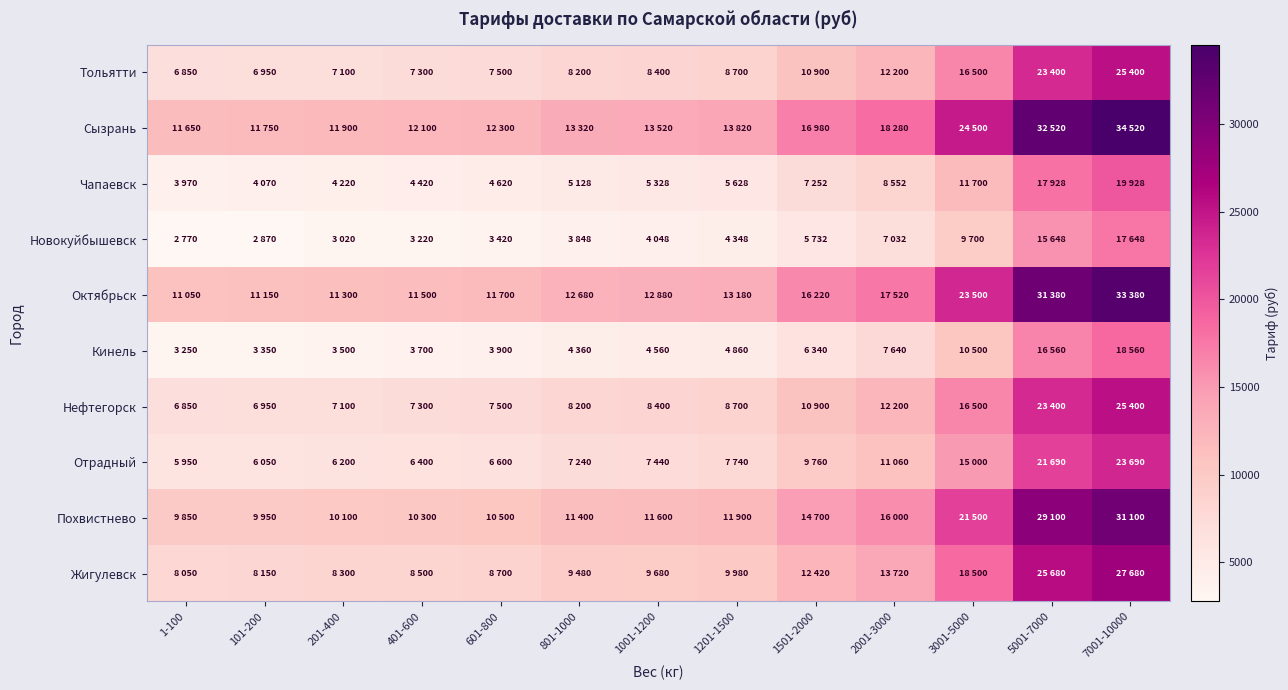

Reading right to left, what are all the values shown in this chart?

Тольятти: 7001-10000=25400	5001-7000=23400	3001-5000=16500	2001-3000=12200	1501-2000=10900	1201-1500=8700	1001-1200=8400	801-1000=8200	601-800=7500	401-600=7300	201-400=7100	101-200=6950	1-100=6850
Сызрань: 7001-10000=34520	5001-7000=32520	3001-5000=24500	2001-3000=18280	1501-2000=16980	1201-1500=13820	1001-1200=13520	801-1000=13320	601-800=12300	401-600=12100	201-400=11900	101-200=11750	1-100=11650
Чапаевск: 7001-10000=19928	5001-7000=17928	3001-5000=11700	2001-3000=8552	1501-2000=7252	1201-1500=5628	1001-1200=5328	801-1000=5128	601-800=4620	401-600=4420	201-400=4220	101-200=4070	1-100=3970
Новокуйбышевск: 7001-10000=17648	5001-7000=15648	3001-5000=9700	2001-3000=7032	1501-2000=5732	1201-1500=4348	1001-1200=4048	801-1000=3848	601-800=3420	401-600=3220	201-400=3020	101-200=2870	1-100=2770
Октябрьск: 7001-10000=33380	5001-7000=31380	3001-5000=23500	2001-3000=17520	1501-2000=16220	1201-1500=13180	1001-1200=12880	801-1000=12680	601-800=11700	401-600=11500	201-400=11300	101-200=11150	1-100=11050
Кинель: 7001-10000=18560	5001-7000=16560	3001-5000=10500	2001-3000=7640	1501-2000=6340	1201-1500=4860	1001-1200=4560	801-1000=4360	601-800=3900	401-600=3700	201-400=3500	101-200=3350	1-100=3250
Нефтегорск: 7001-10000=25400	5001-7000=23400	3001-5000=16500	2001-3000=12200	1501-2000=10900	1201-1500=8700	1001-1200=8400	801-1000=8200	601-800=7500	401-600=7300	201-400=7100	101-200=6950	1-100=6850
Отрадный: 7001-10000=23690	5001-7000=21690	3001-5000=15000	2001-3000=11060	1501-2000=9760	1201-1500=7740	1001-1200=7440	801-1000=7240	601-800=6600	401-600=6400	201-400=6200	101-200=6050	1-100=5950
Похвистнево: 7001-10000=31100	5001-7000=29100	3001-5000=21500	2001-3000=16000	1501-2000=14700	1201-1500=11900	1001-1200=11600	801-1000=11400	601-800=10500	401-600=10300	201-400=10100	101-200=9950	1-100=9850
Жигулевск: 7001-10000=27680	5001-7000=25680	3001-5000=18500	2001-3000=13720	1501-2000=12420	1201-1500=9980	1001-1200=9680	801-1000=9480	601-800=8700	401-600=8500	201-400=8300	101-200=8150	1-100=8050